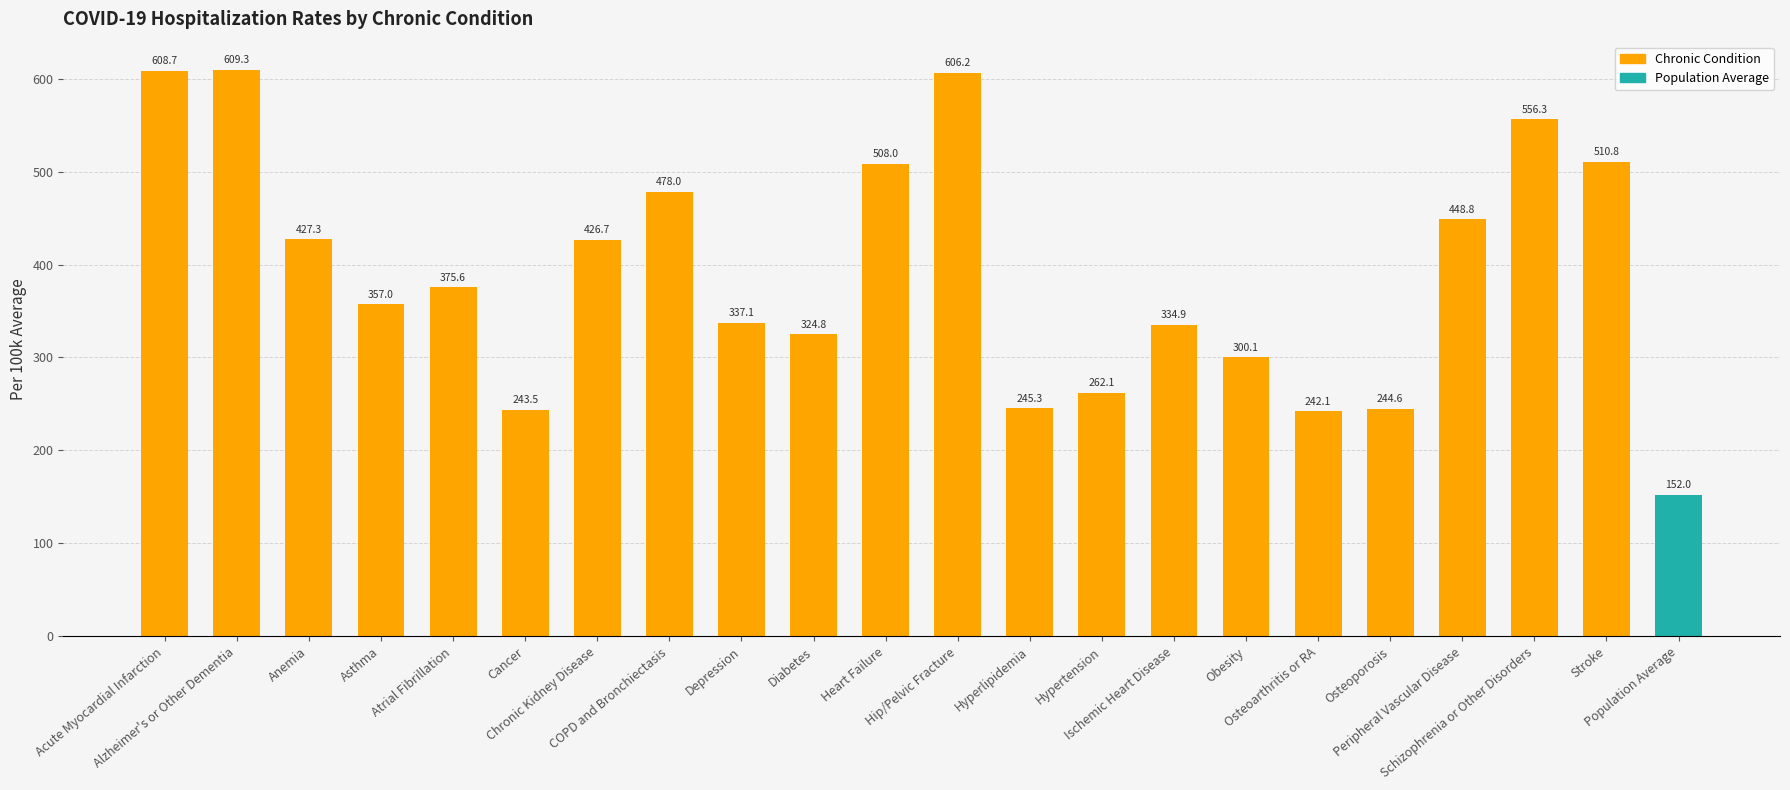

The value at Ischemic Heart Disease is 334.9. True or false?

True